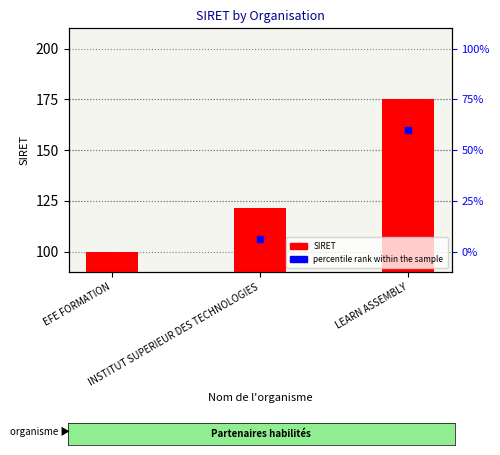

Between EFE FORMATION and INSTITUT SUPERIEUR DES TECHNOLOGIES, which is larger?

INSTITUT SUPERIEUR DES TECHNOLOGIES